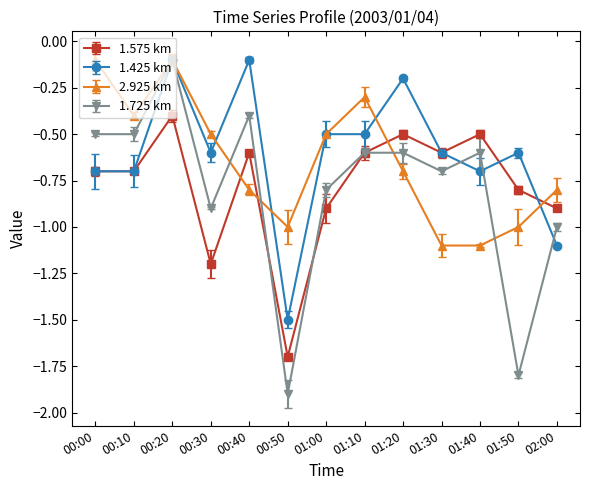

Is the value of 2.925 km at 00:10 greater than the value of 1.575 km at 01:00?

Yes